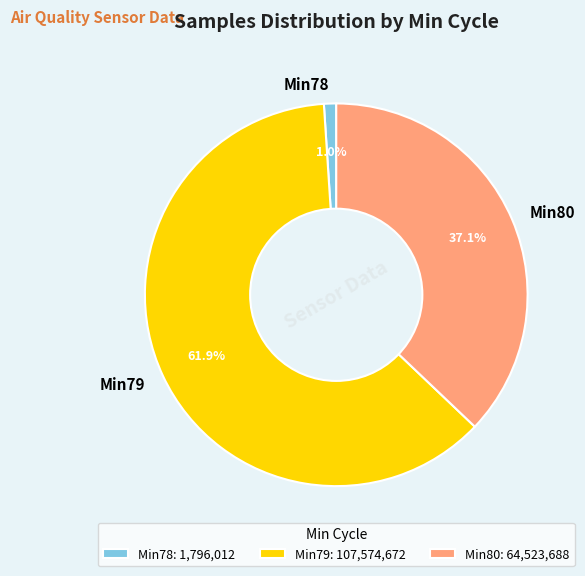

Does Min79 account for over 50% of the chart?

Yes